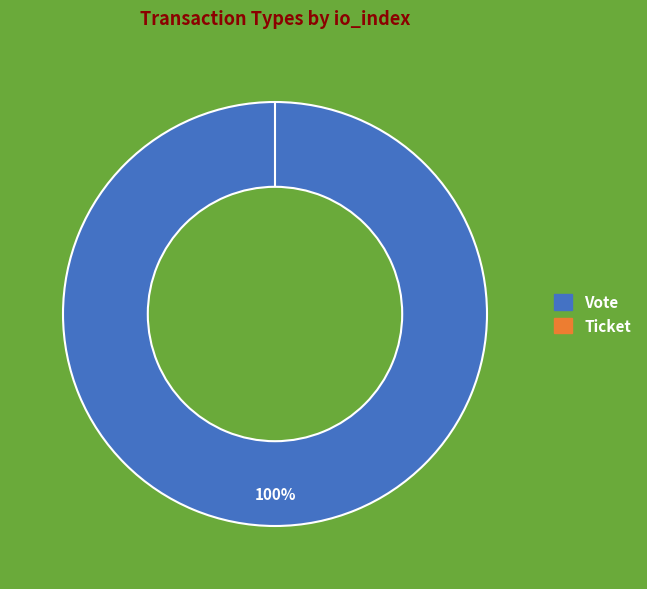

Which category has the smallest portion of the pie?

Ticket